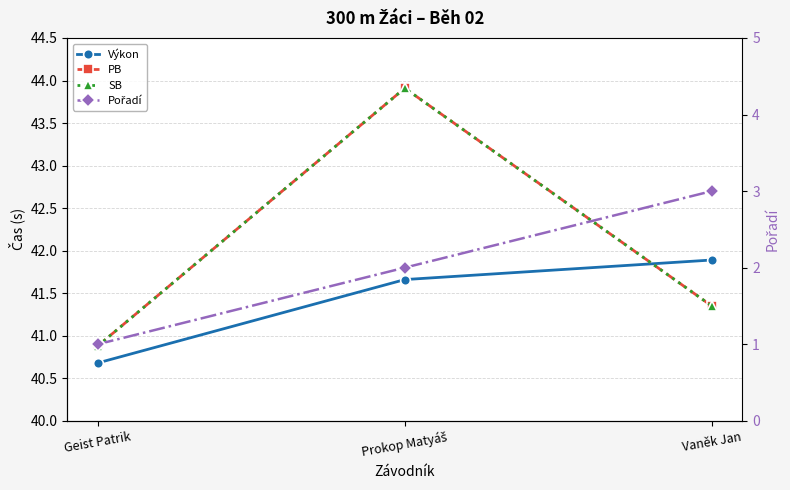

What is the minimum value for Pořadí?

1.0